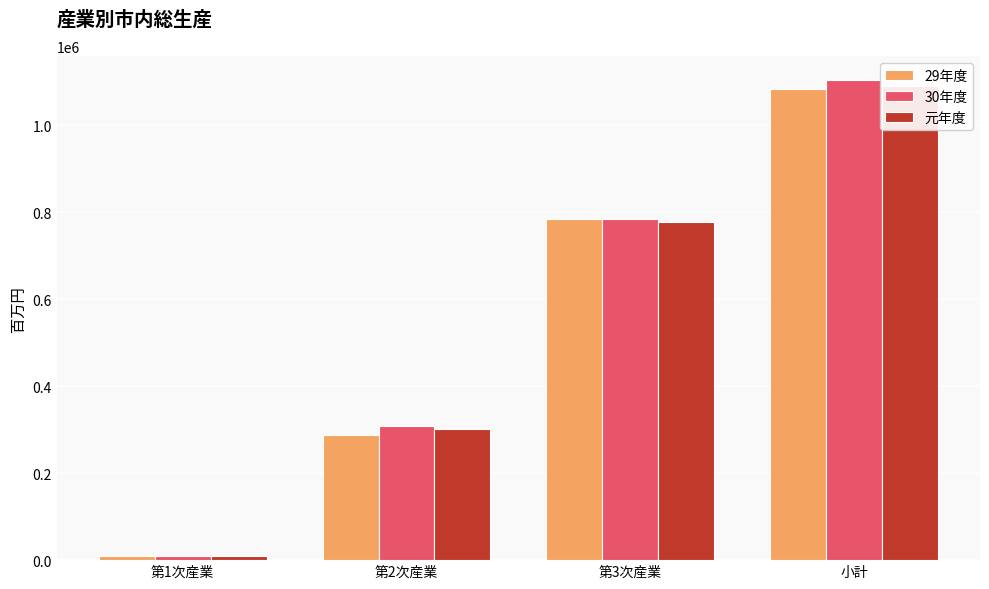

How many data points in 30年度 are above 784943?

2